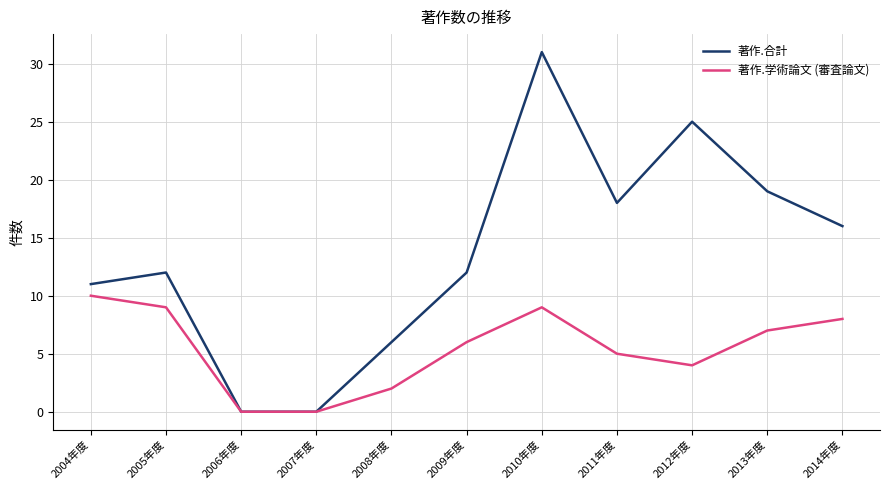

Reading left to right, extract all data points from this chart.

著作.合計: 2004年度=11	2005年度=12	2006年度=0	2007年度=0	2008年度=6	2009年度=12	2010年度=31	2011年度=18	2012年度=25	2013年度=19	2014年度=16
著作.学術論文 (審査論文): 2004年度=10	2005年度=9	2006年度=0	2007年度=0	2008年度=2	2009年度=6	2010年度=9	2011年度=5	2012年度=4	2013年度=7	2014年度=8